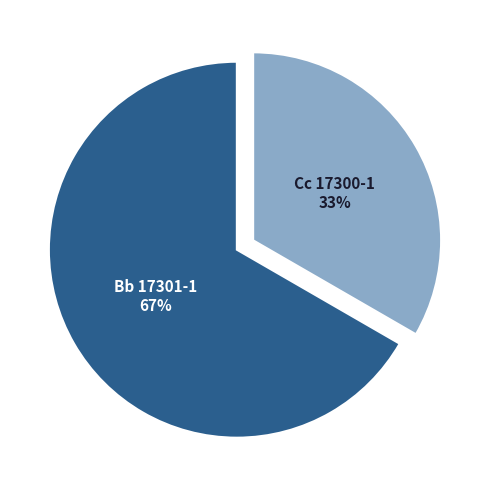

Is it true that Bb 17301-1 is 67% of the pie?

True